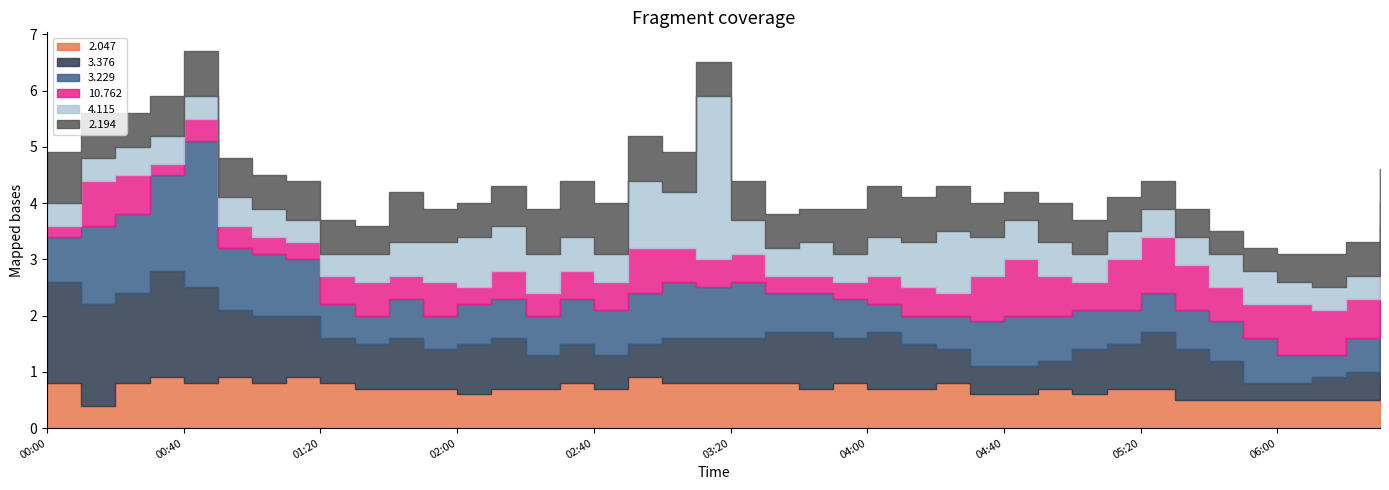

At which label does 10.762 reach its minimum?

2005/10/11 00:00